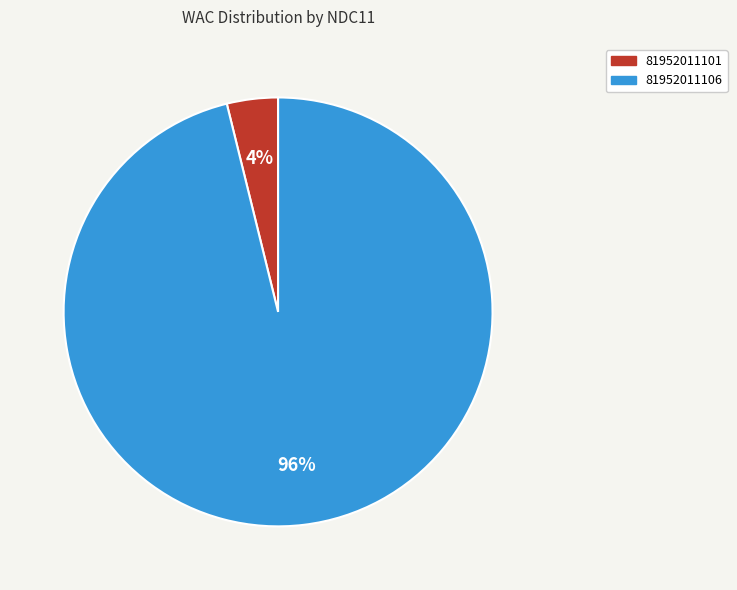

To the nearest percent, what percentage of the pie is 81952011101?

4%